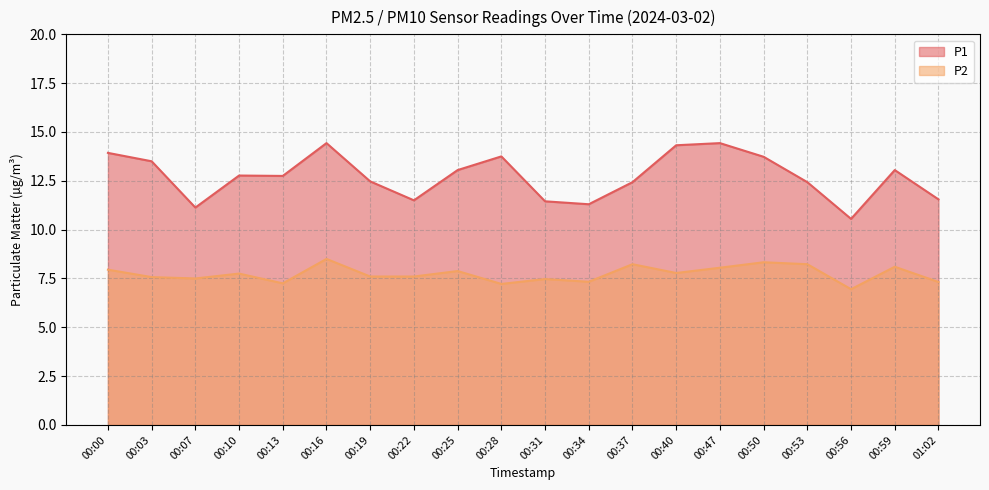

Reading right to left, transcribe all the data shown in this chart.

P1: 11.6	13.1	10.6	12.4	13.7	14.4	14.3	12.4	11.3	11.4	13.8	13.1	11.5	12.5	14.4	12.8	12.8	11.1	13.5	13.9
P2: 7.3	8.1	7.0	8.2	8.3	8.1	7.8	8.2	7.3	7.5	7.2	7.9	7.6	7.6	8.5	7.2	7.8	7.5	7.6	8.0